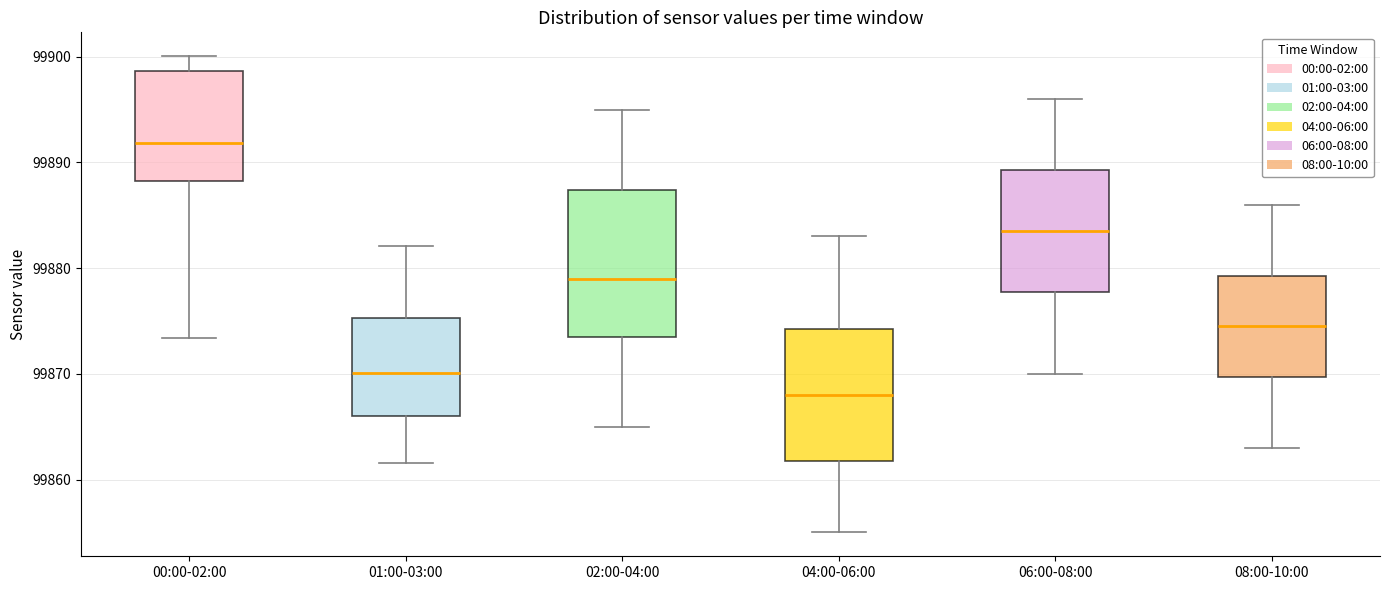

Which box has the highest median line?

00:00-02:00